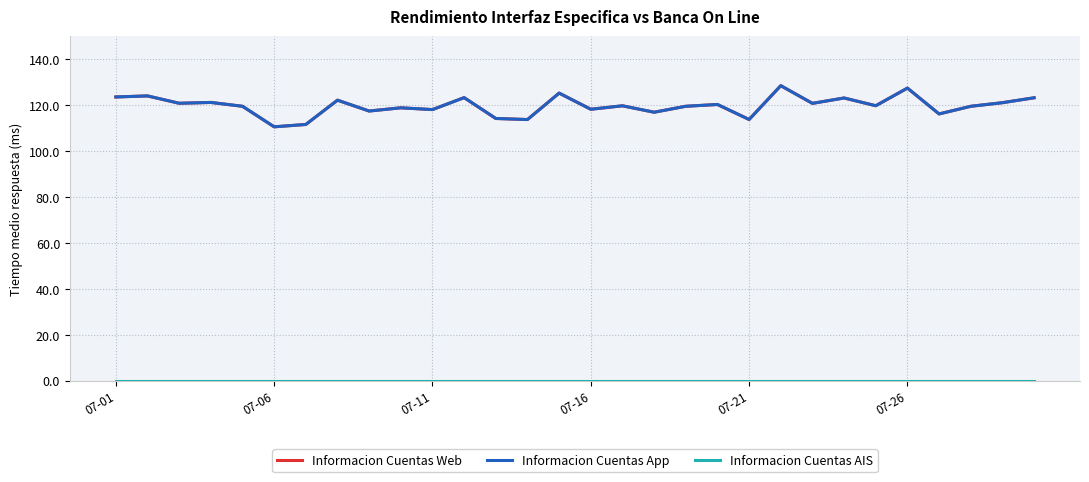

At which label does Informacion Cuentas Web reach its minimum?

07-06